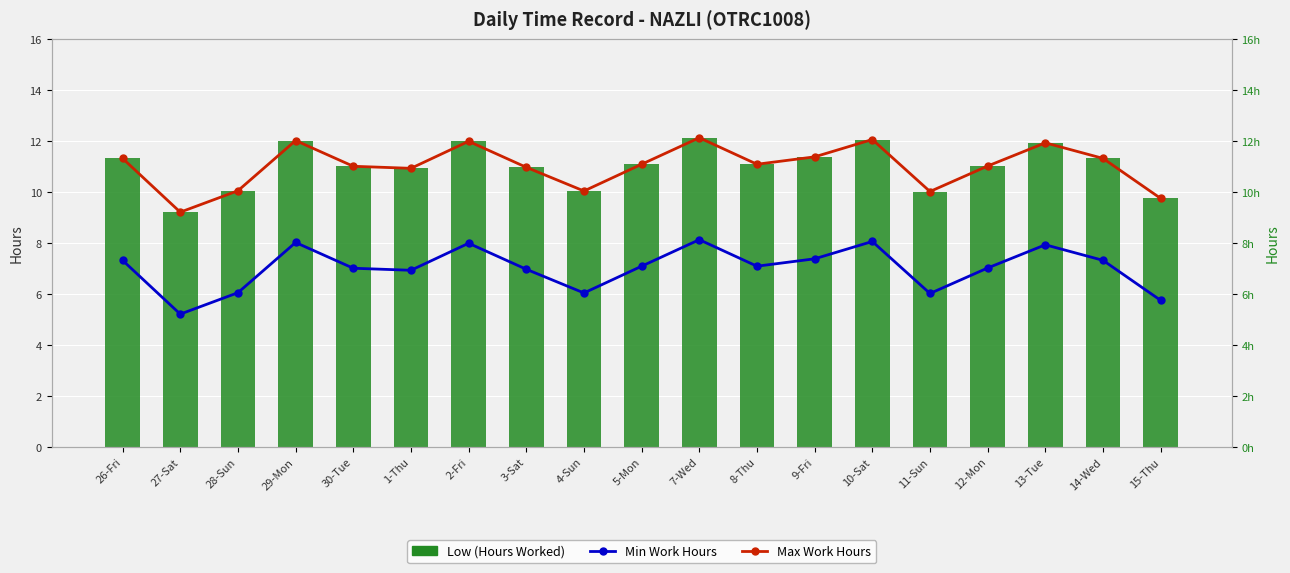

What is the label of the 13th bar from the left?

9-Fri